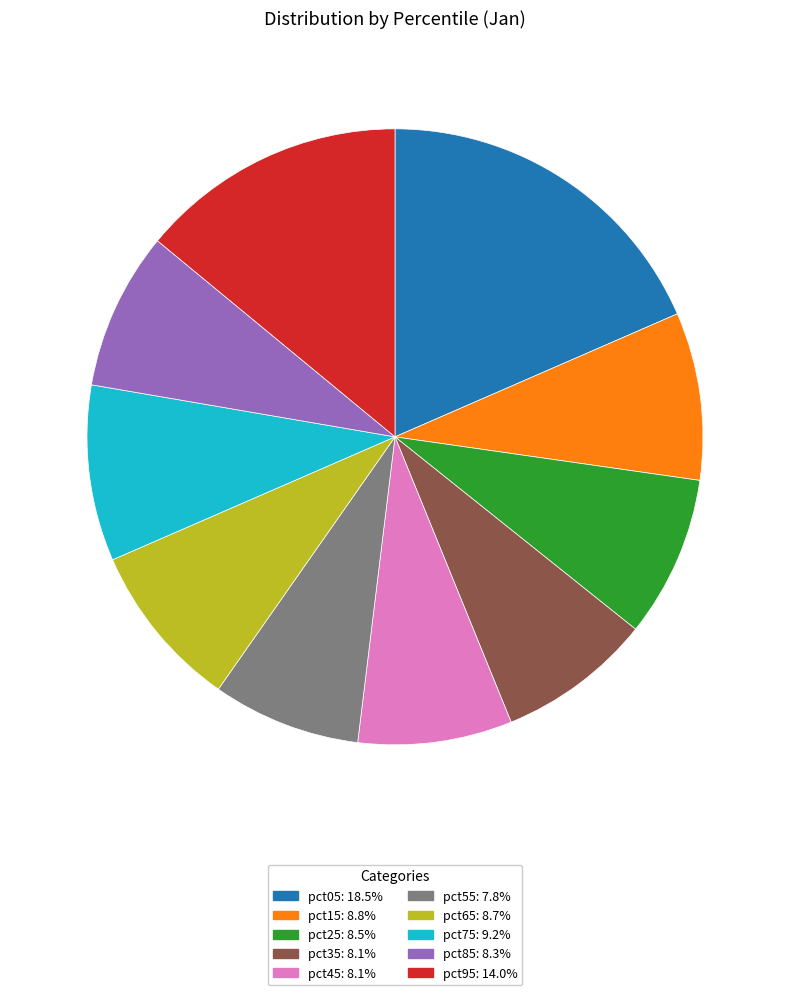

Is there a majority slice in this chart?

No